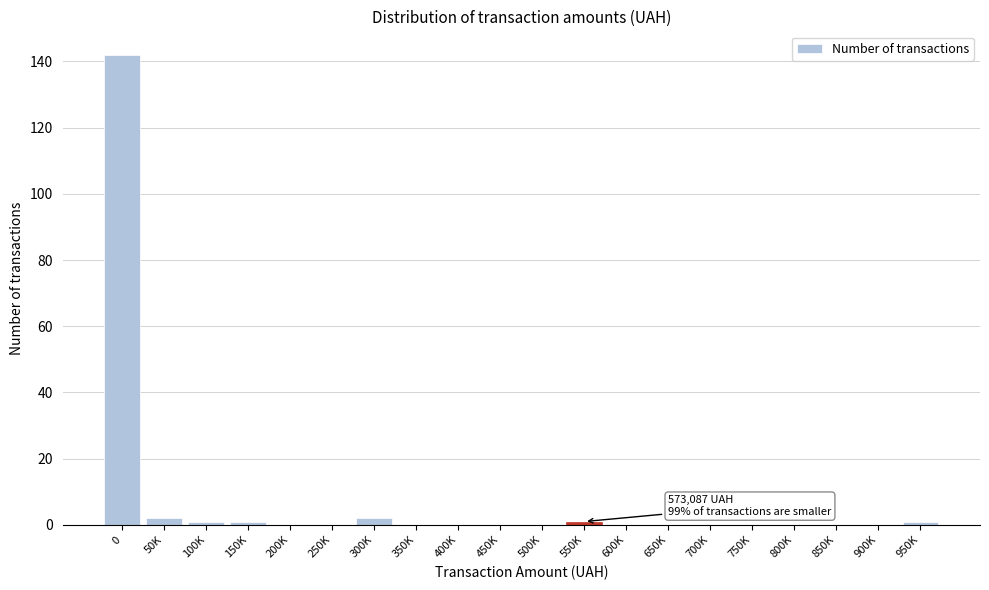

Reading right to left, transcribe all the data shown in this chart.

950K=1	900K=0	850K=0	800K=0	750K=0	700K=0	650K=0	600K=0	550K=1	500K=0	450K=0	400K=0	350K=0	300K=2	250K=0	200K=0	150K=1	100K=1	50K=2	0=142